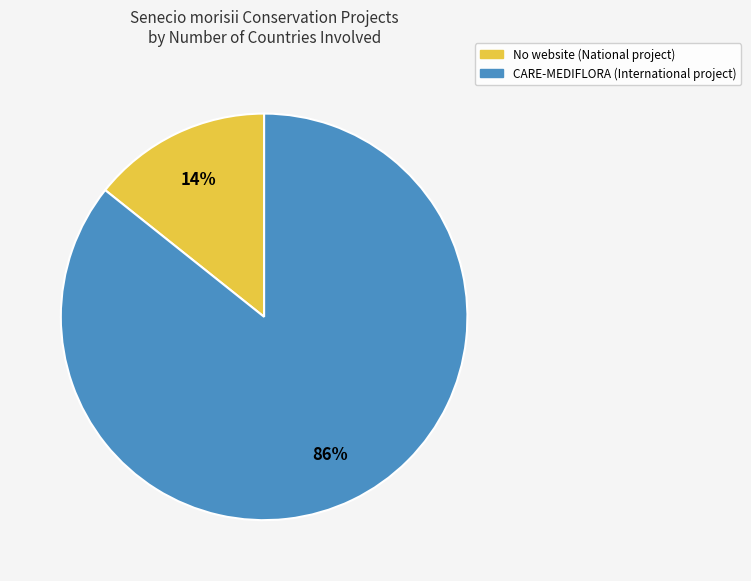

Is there a majority slice in this chart?

Yes